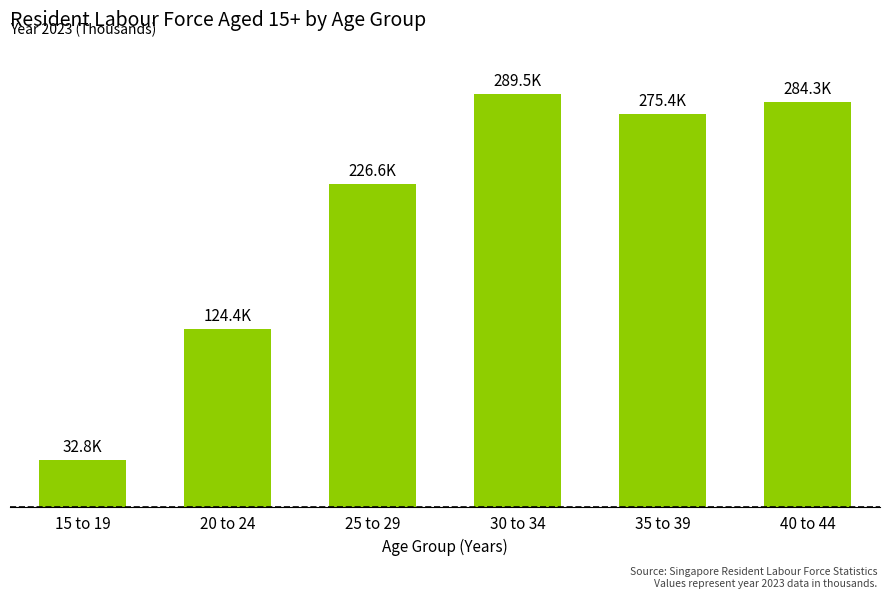

At which label is the value closest to 161?

20 to 24